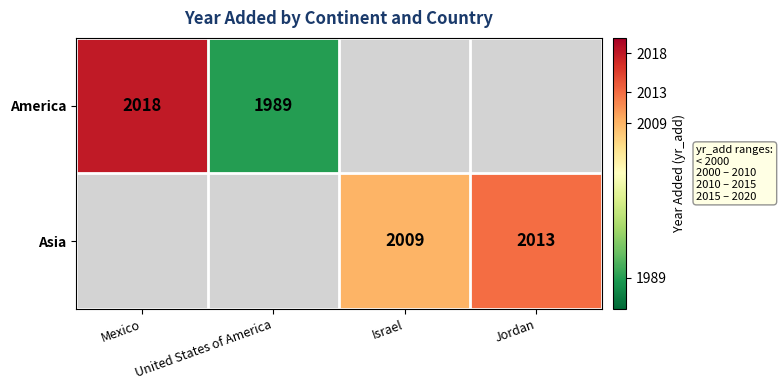

The value of America at Mexico is 2018. True or false?

True